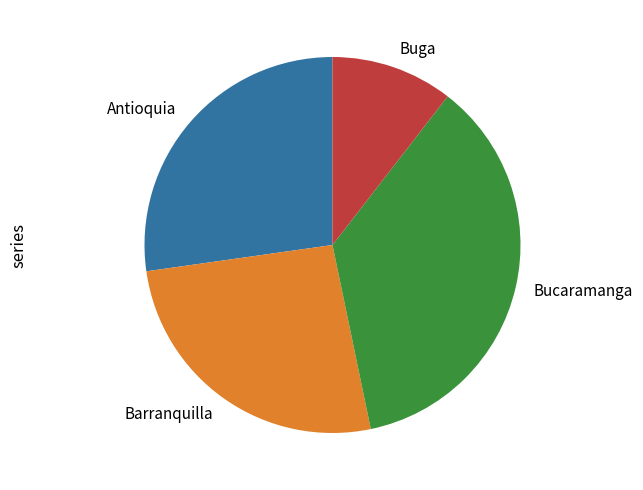

What is the largest slice in the pie chart?

Bucaramanga